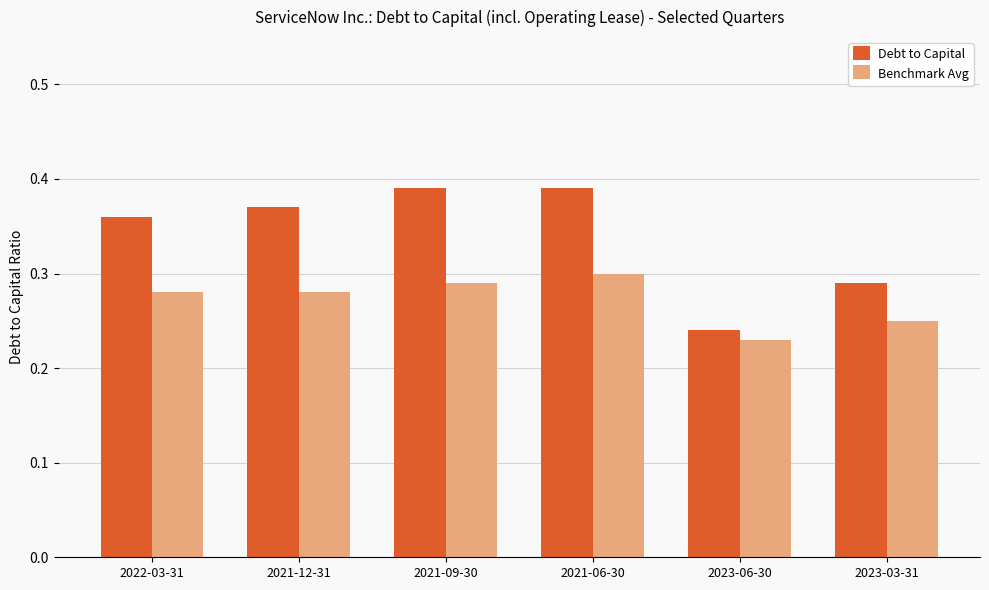

What position from the left is 2021-06-30?

4